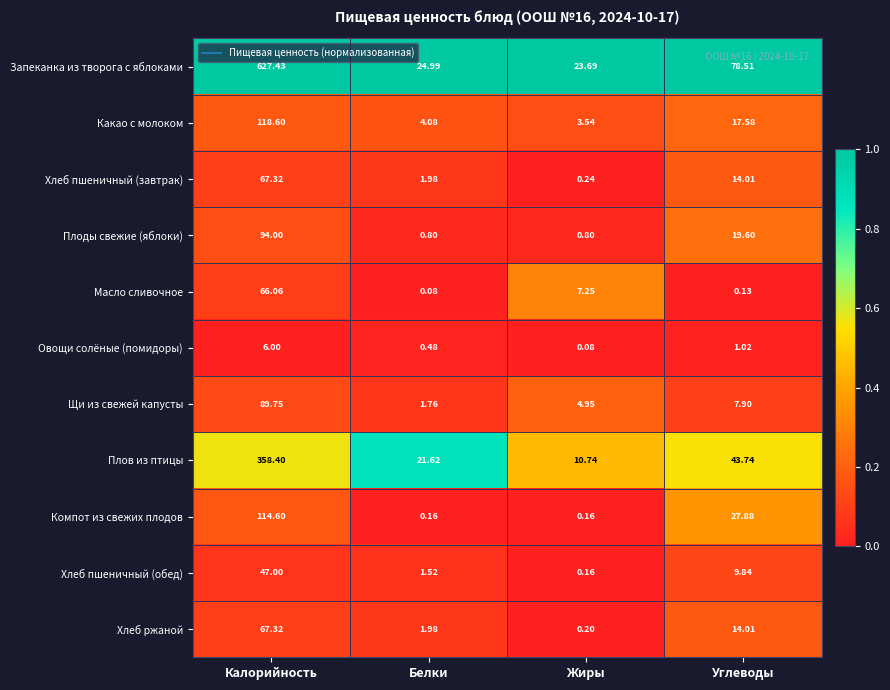

What is the greatest value displayed?

627.4